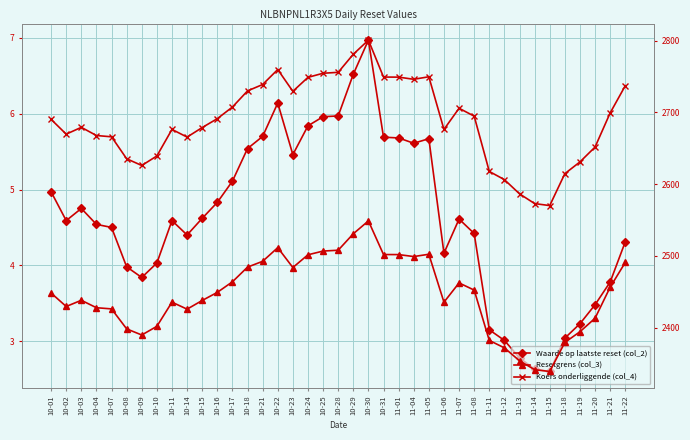

What is the label of the 3rd point from the left?

10-03